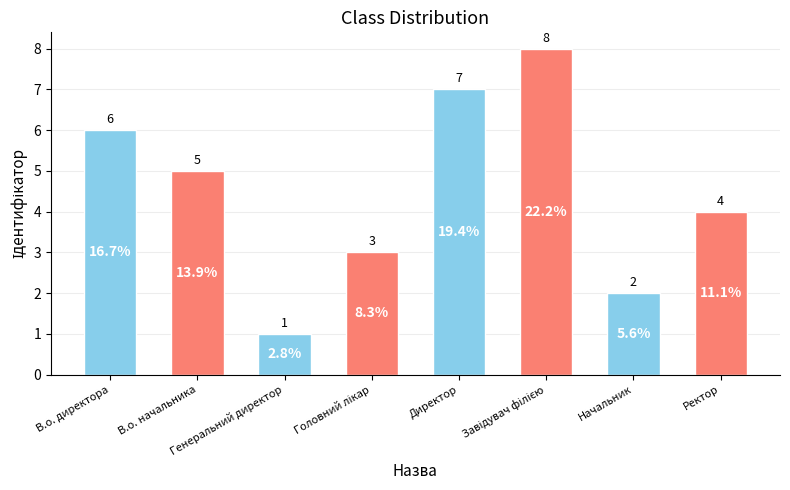

How many values are between 3 and 7?

5